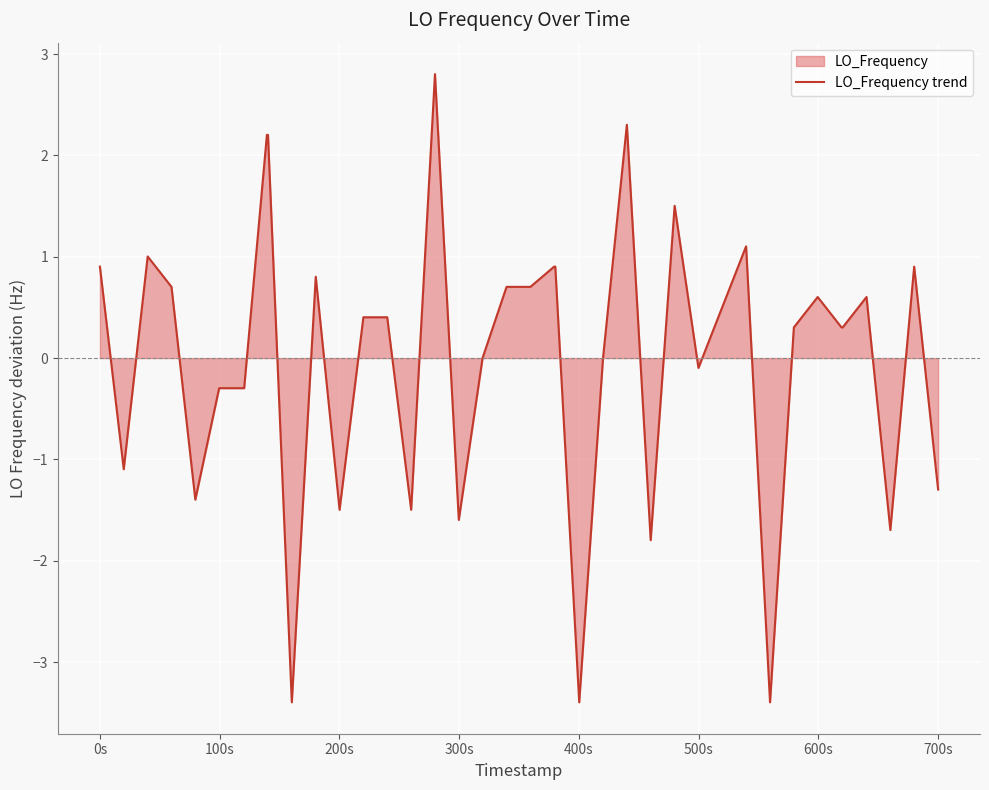

What is the minimum value shown in the chart?

-3.4